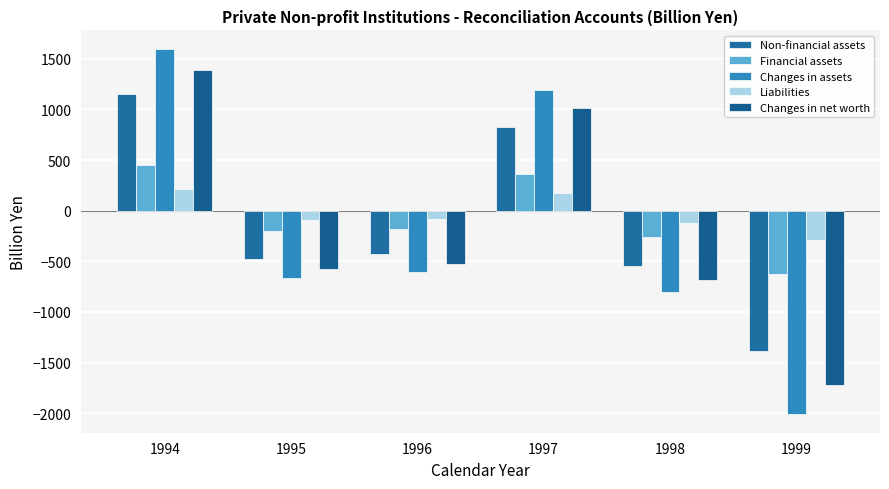

Does the chart contain any negative values?

Yes